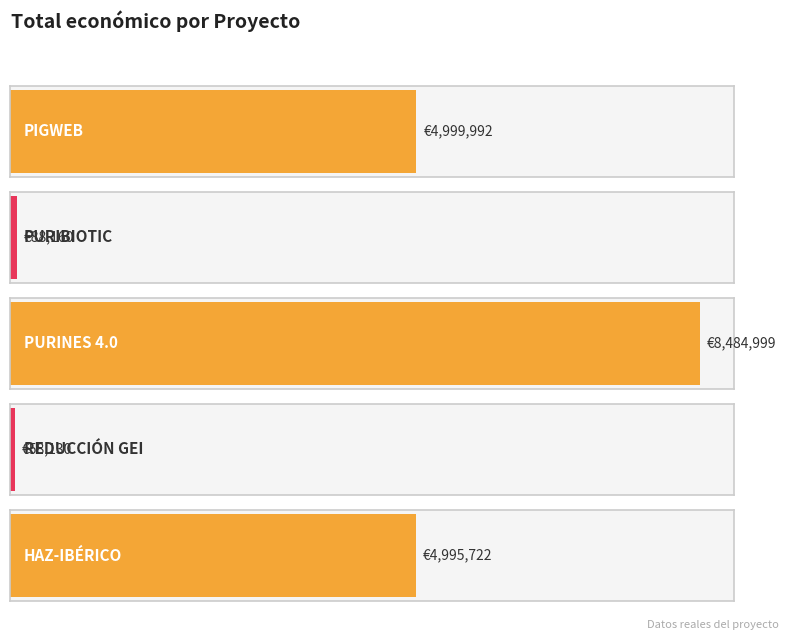

What is the smallest value displayed?

58130